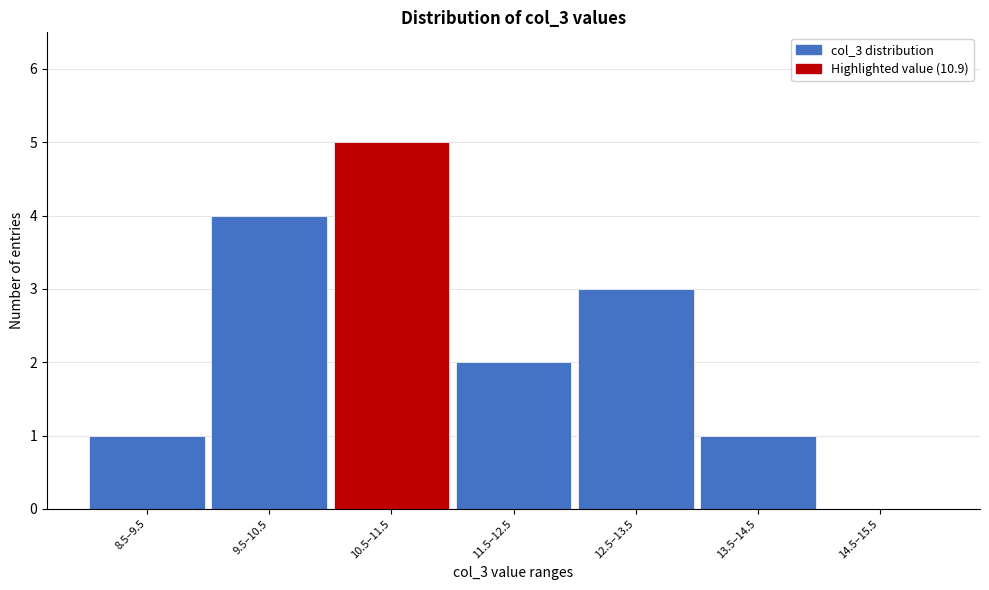

Reading right to left, transcribe all the data shown in this chart.

14.5–15.5=0	13.5–14.5=1	12.5–13.5=3	11.5–12.5=2	10.5–11.5=5	9.5–10.5=4	8.5–9.5=1